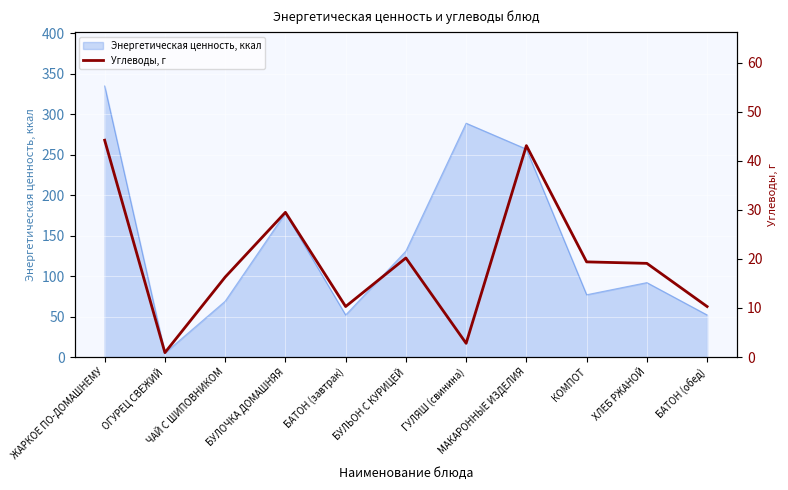

What is the average value?

19.6